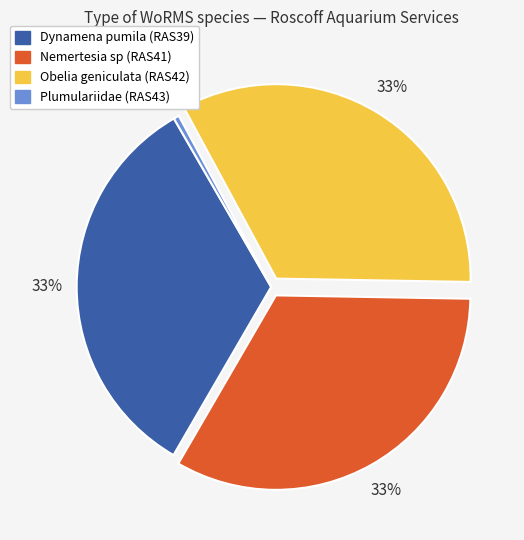

Which category has the smallest portion of the pie?

Plumulariidae (RAS43)